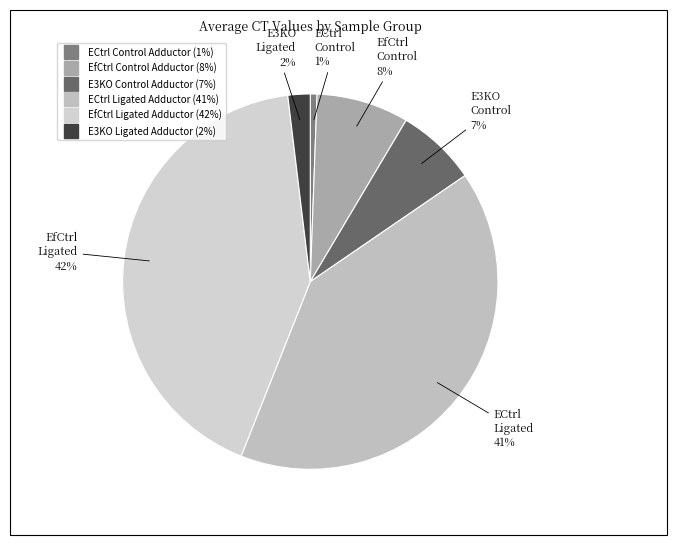

What percentage is the ECtrl Control Adductor slice, to the nearest percent?

1%